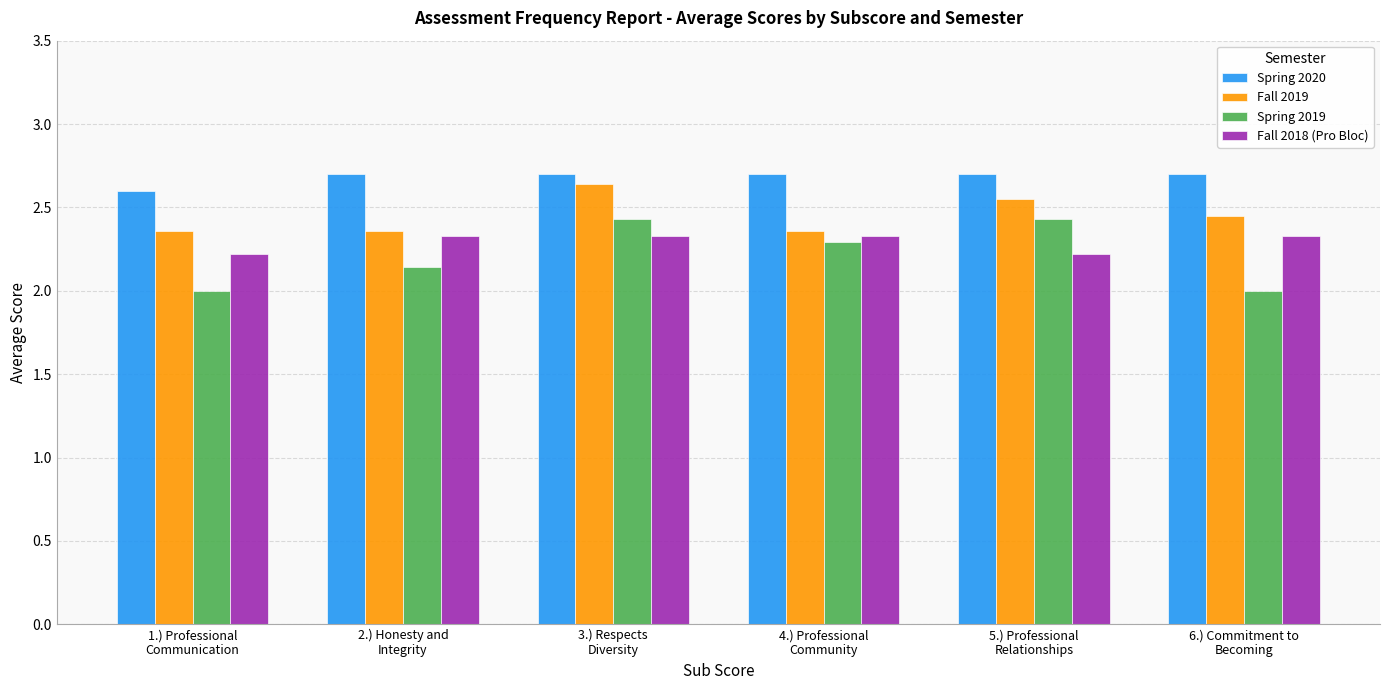

Is it true that Fall 2019 equals 2.6 at 3.) Respects
Diversity?

True